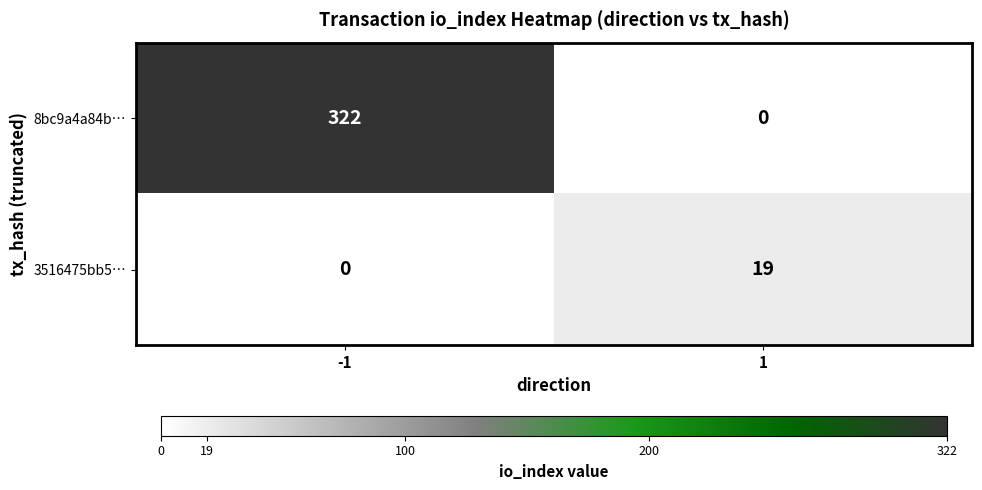

Read the 3516475bb5… value at 1.

19